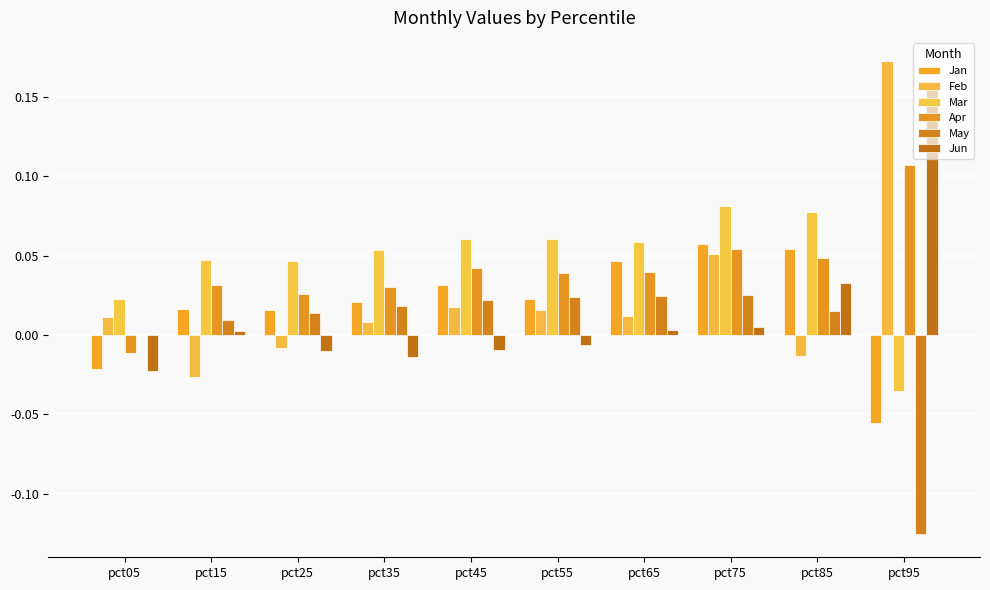

Which series has the widest spread of values?

Feb